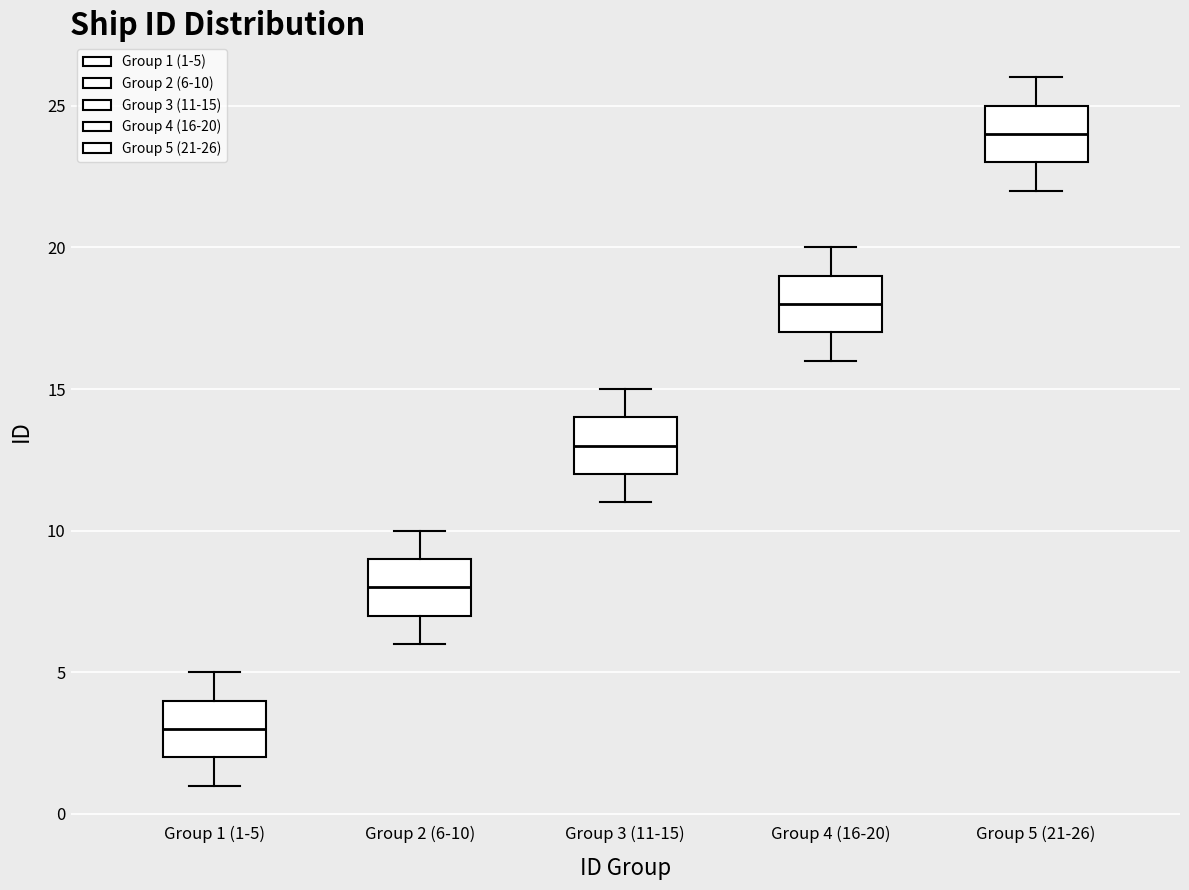

Which box's median line is the lowest?

Group 1 (1-5)